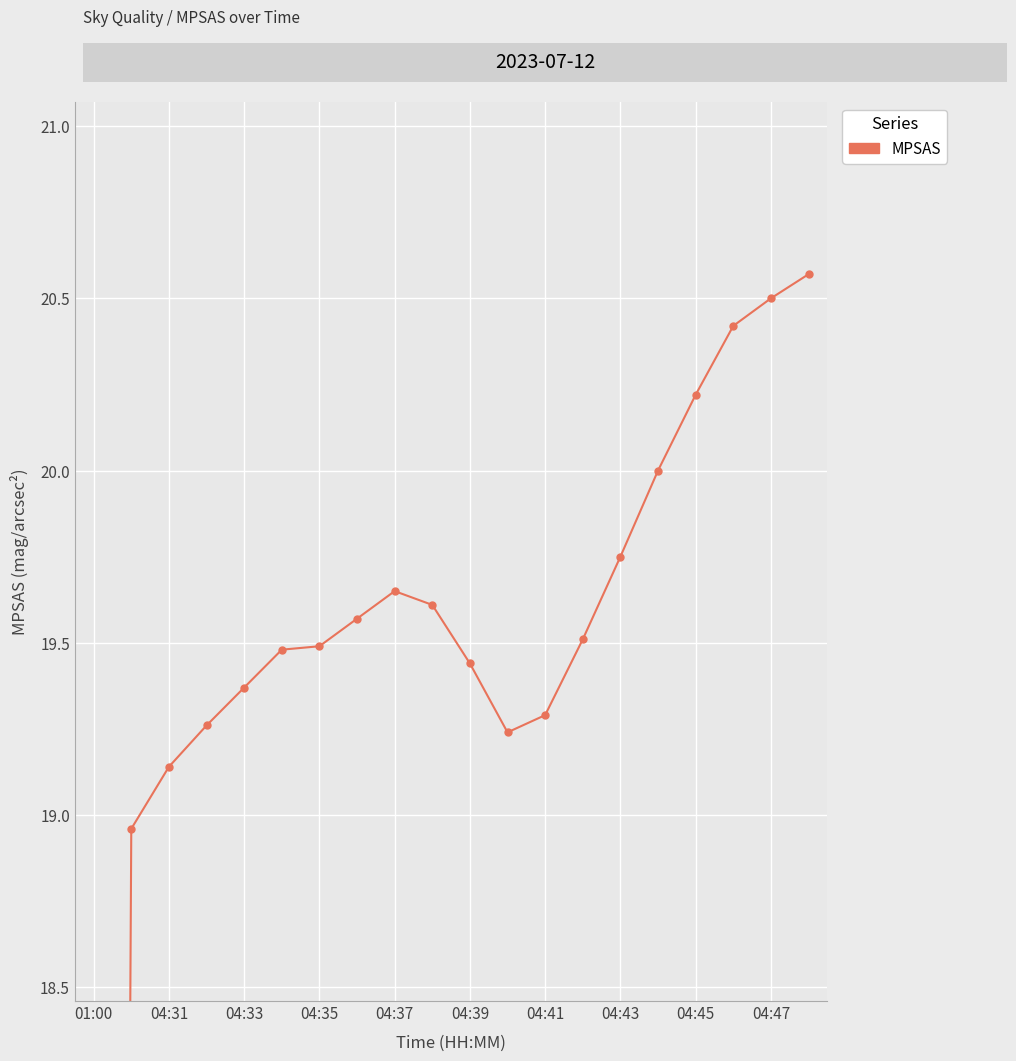

What is the difference between the maximum and minimum values?

20.6